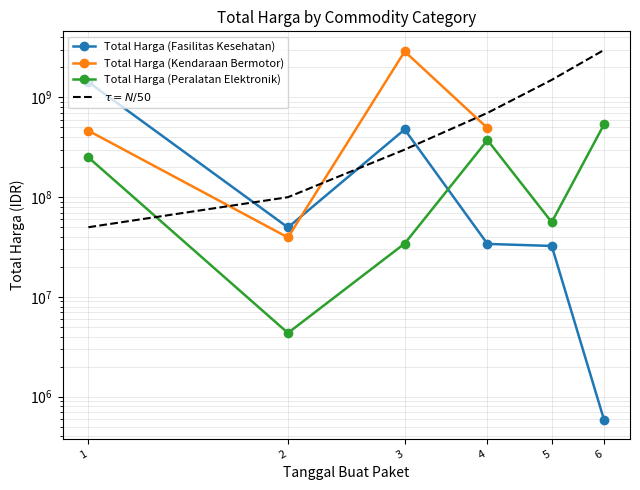

At which category does Total Harga (Peralatan Elektronik) reach its first local valley?

2